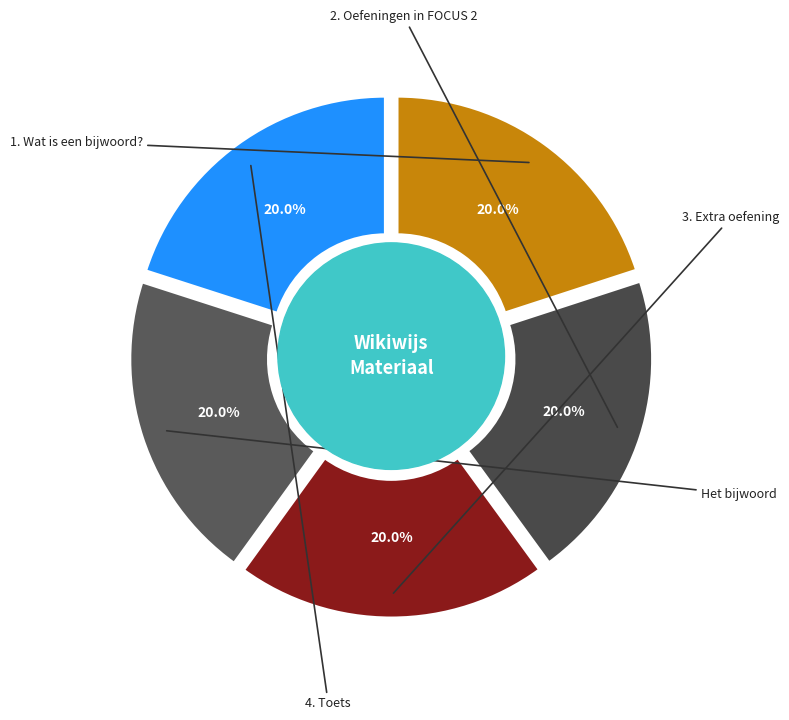

Which slice is the largest?

4. Toets